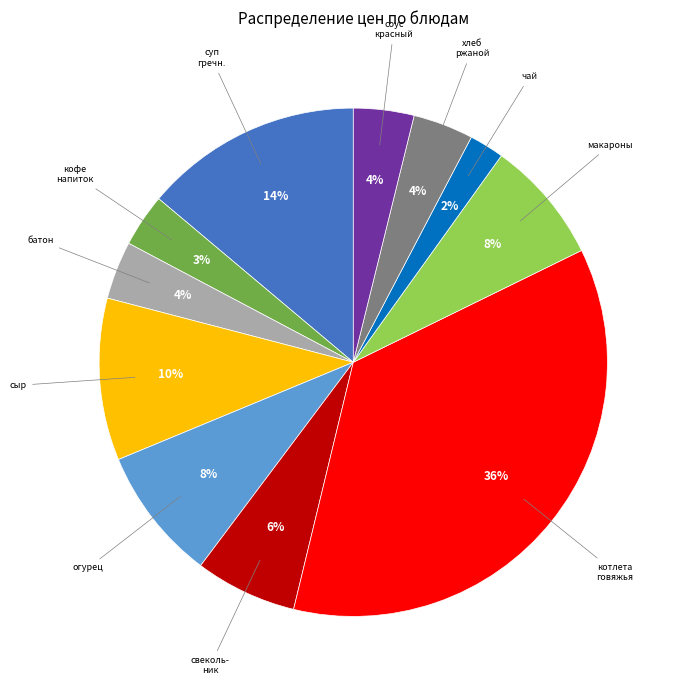

What percentage is the макароны slice, to the nearest percent?

8%